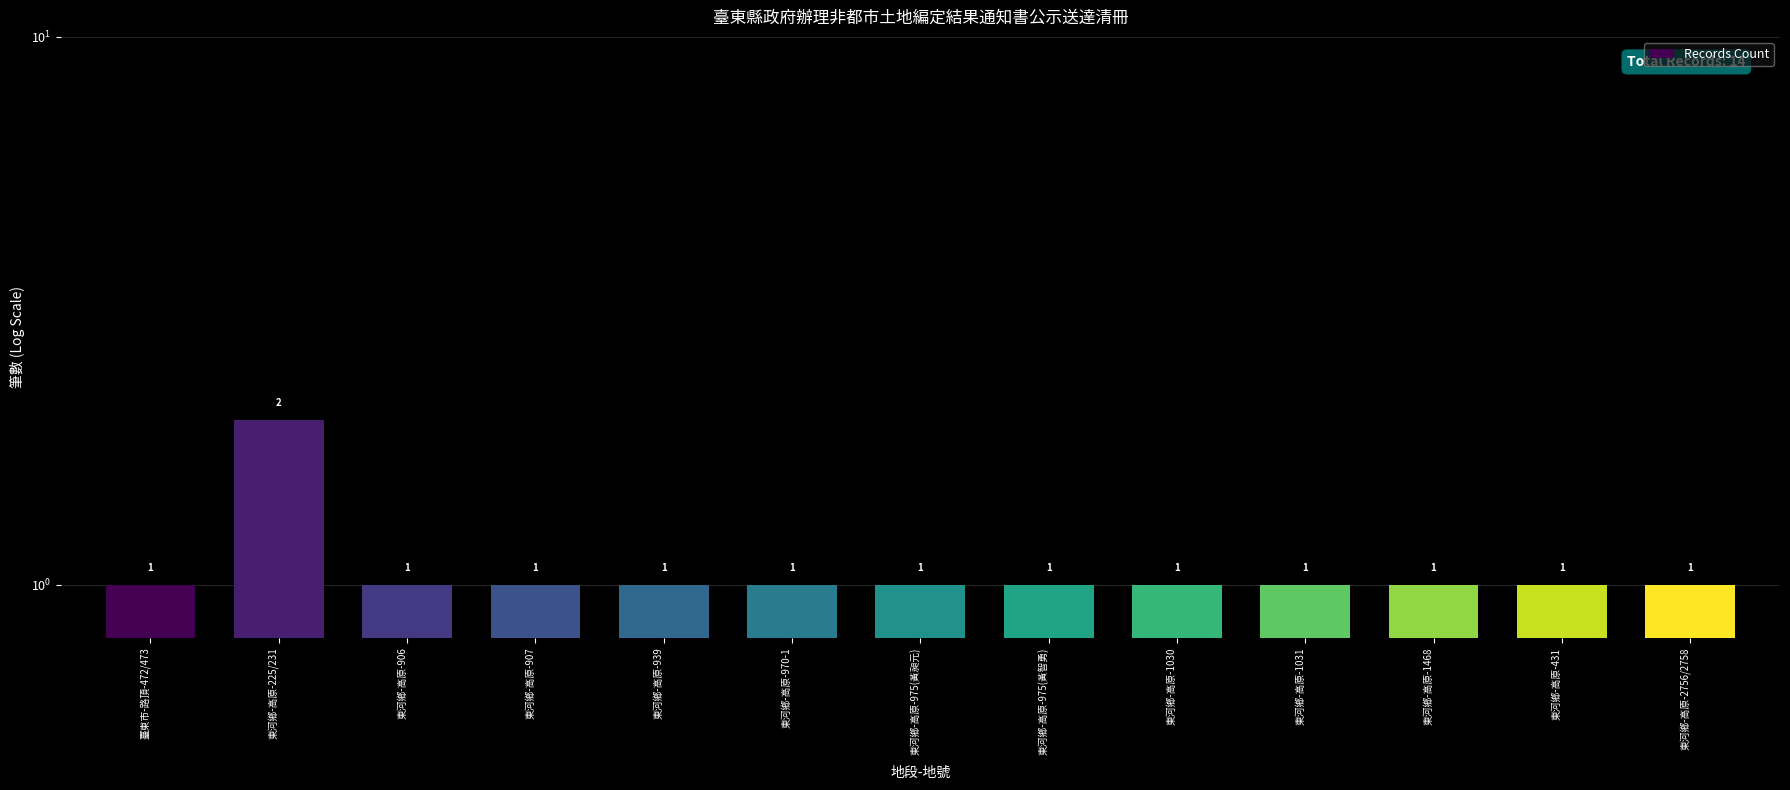

What is the maximum value shown in the chart?

2